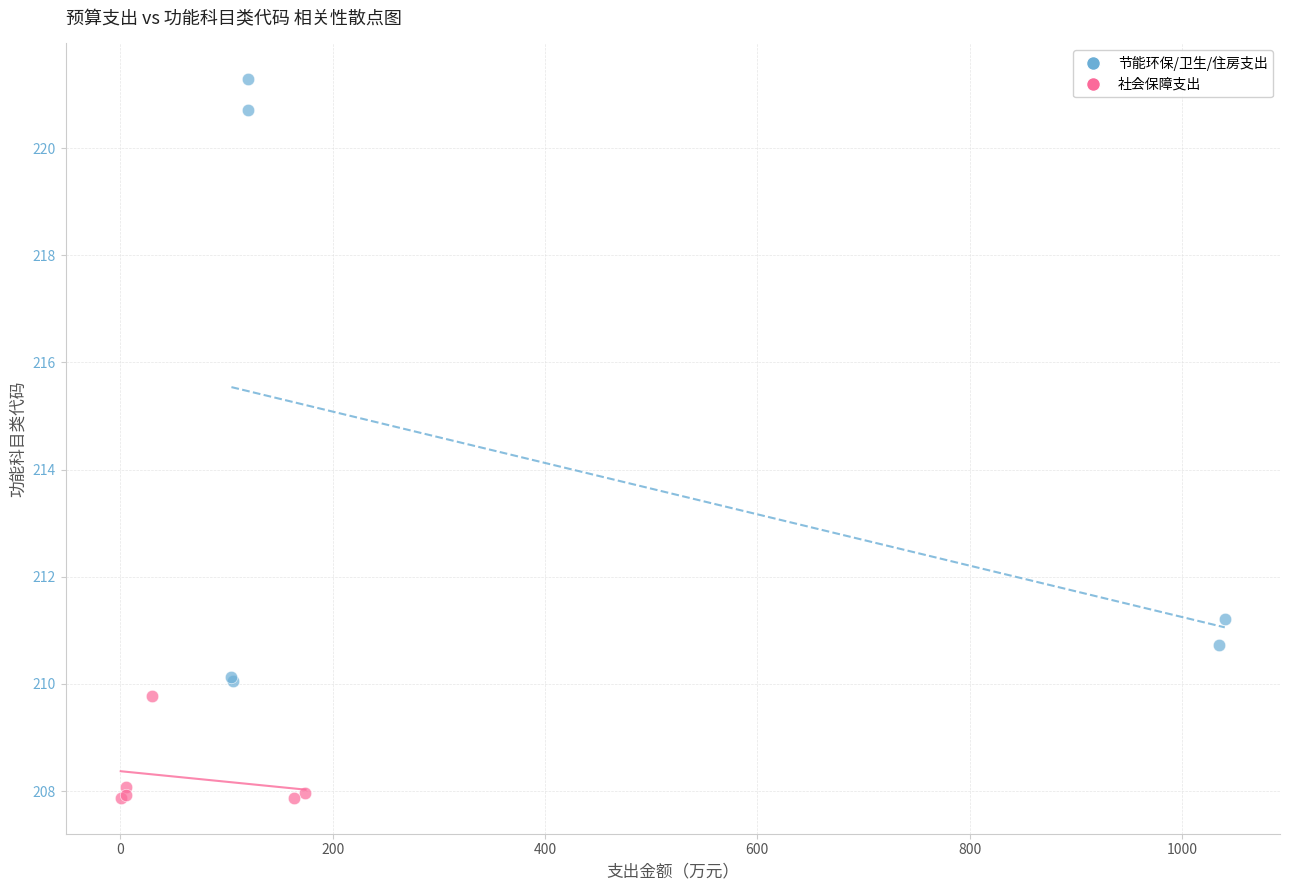

What are all the series names shown in the legend?

节能环保/卫生/住房支出, 社会保障支出